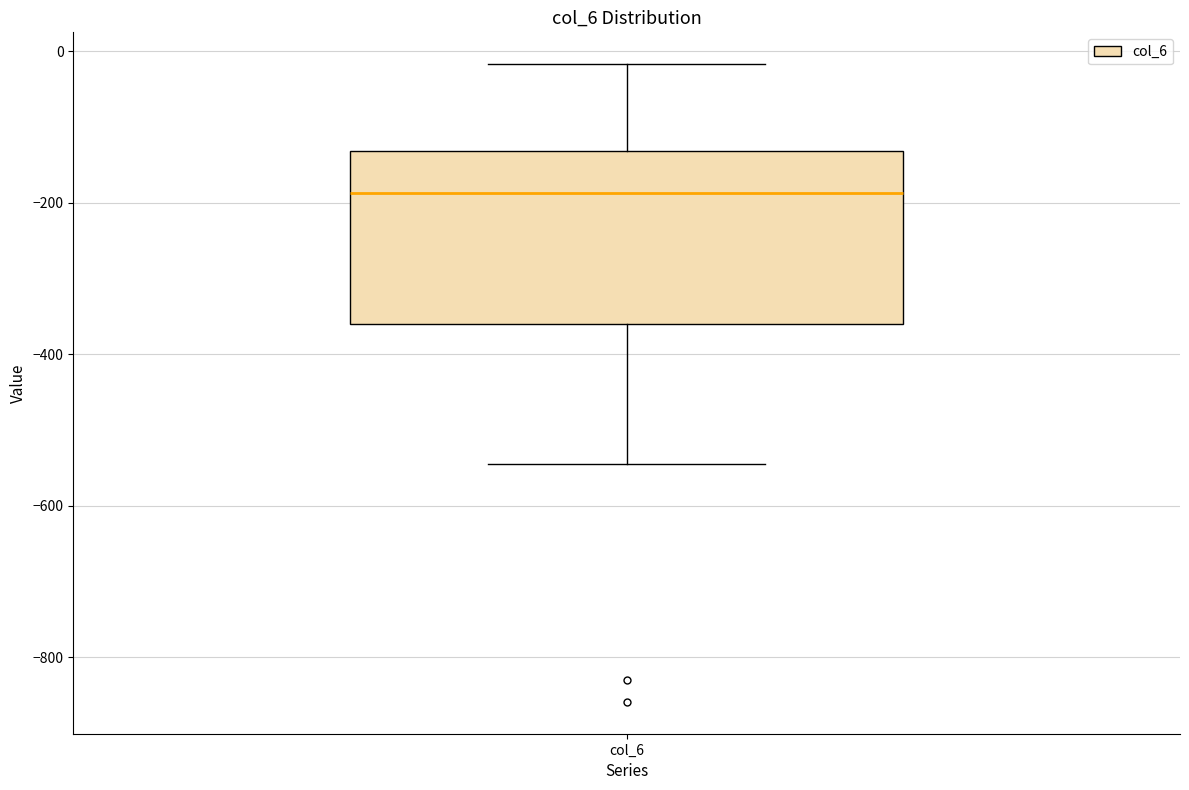

Read this box plot against the y-axis: the position of the median line, the range covered by the box, and the ends of both whiskers. The values are not printed on the chart, so give them approximately, as read against the axis.

median -180, box -360 to -140, whiskers -540 to -20